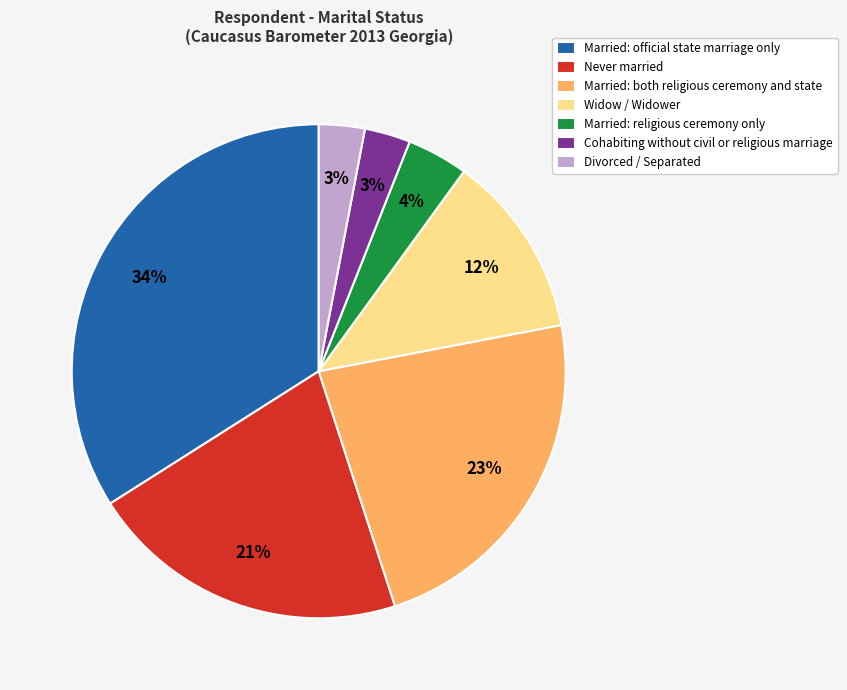

Count the number of slices in the pie.

7